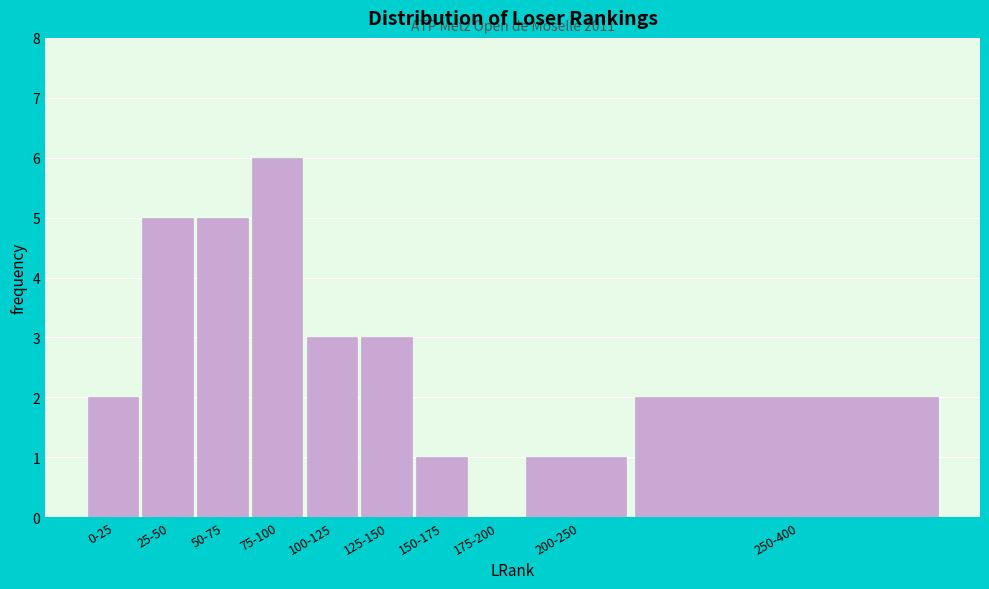

Reading left to right, what are all the values shown in this chart?

0-25=2	25-50=5	50-75=5	75-100=6	100-125=3	125-150=3	150-175=1	175-200=0	200-250=1	250-400=2